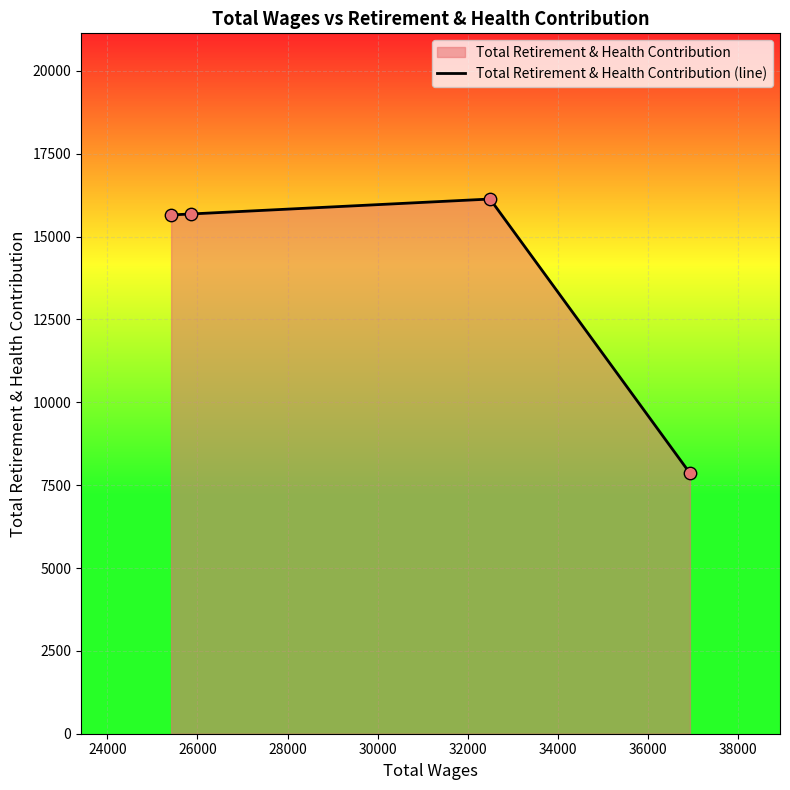

True or false: the data has more than 1 interior local peaks.

False